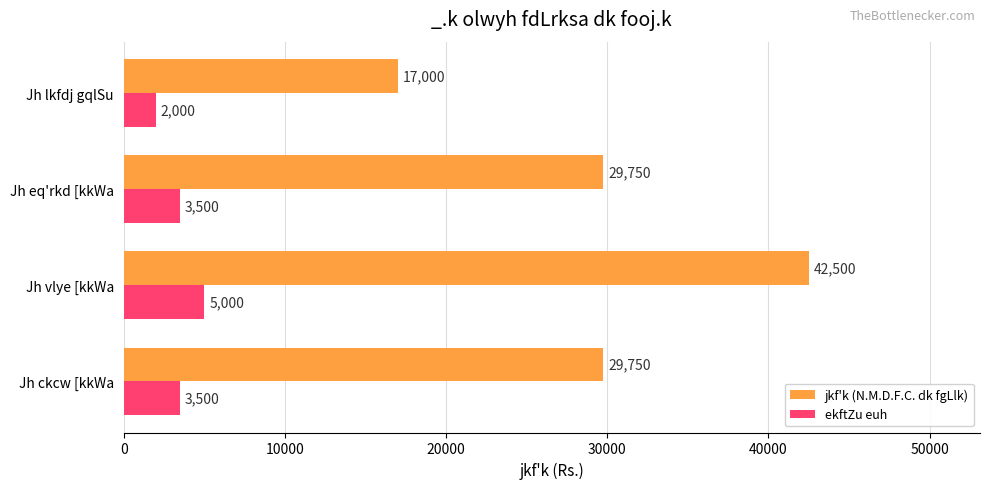

What is the difference between the ekftZu euh values at Jh vlye [kkWa and Jh eq'rkd [kkWa?

1500